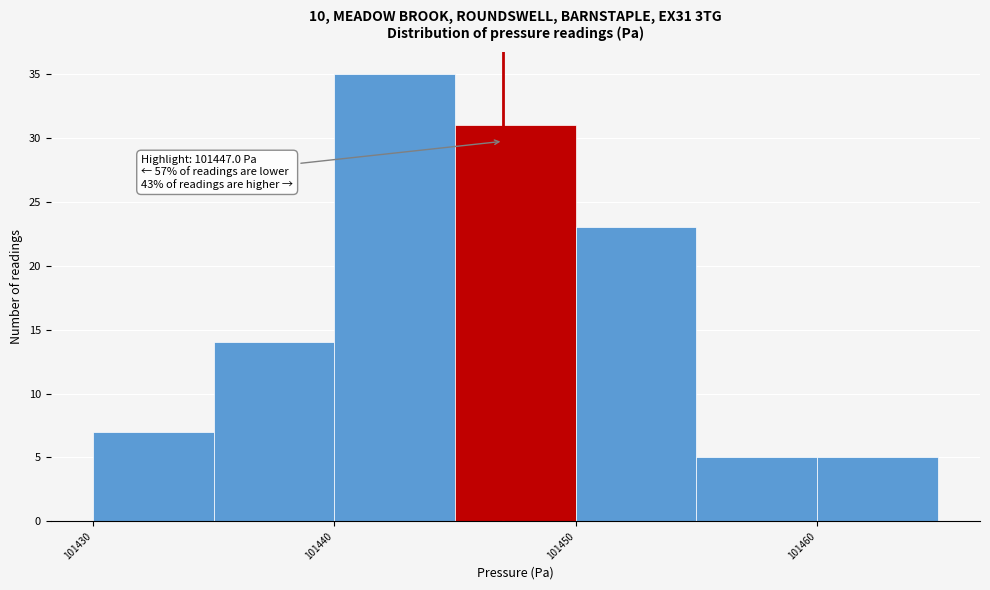

Which range on the x-axis has the tallest bar?

101440 to 101445